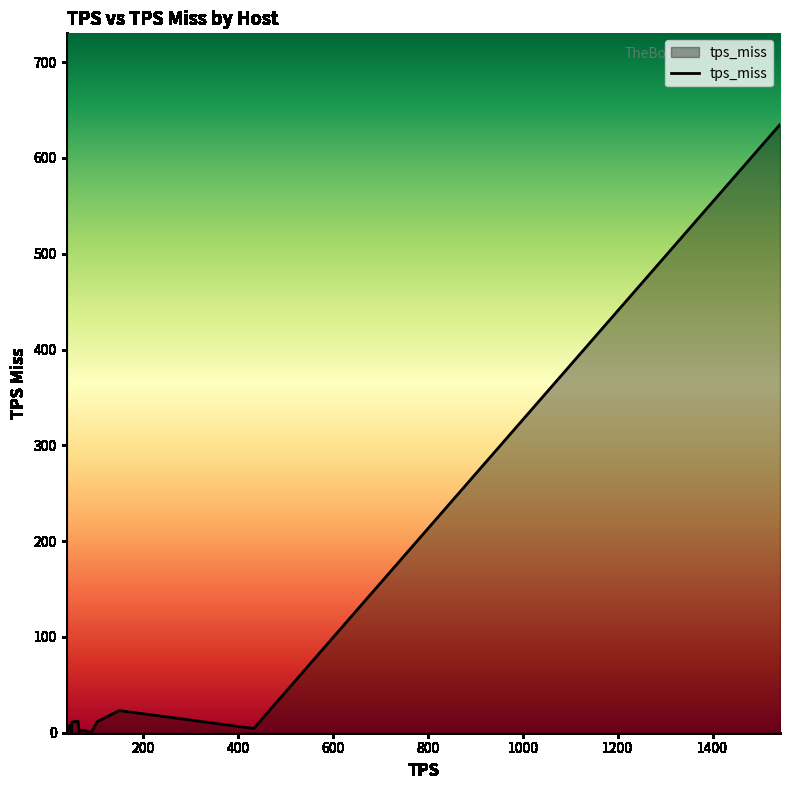

What is the maximum value shown in the chart?

634.9